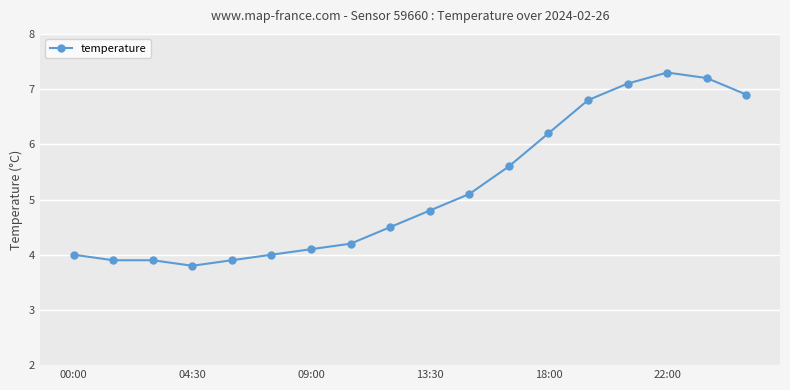

What is the difference between the maximum and second lowest values?

3.4